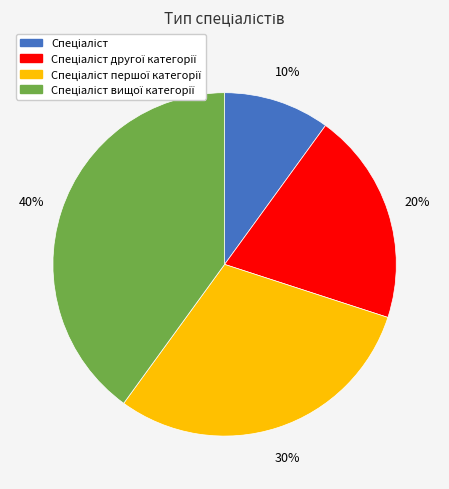

Does any single category account for the majority?

No